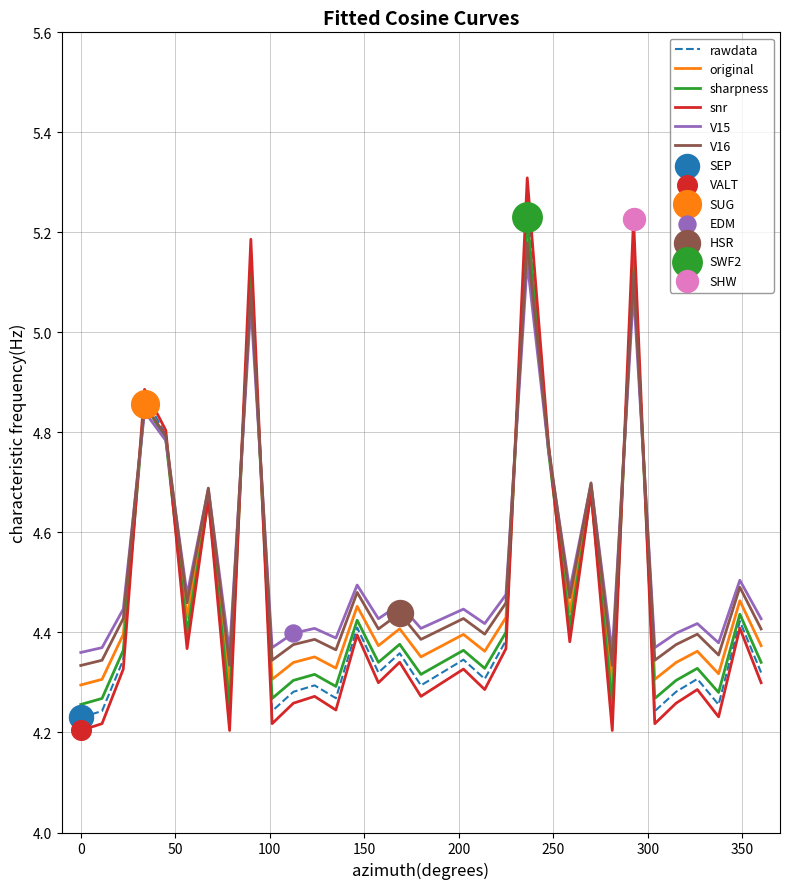

Which series has the widest spread of values?

snr